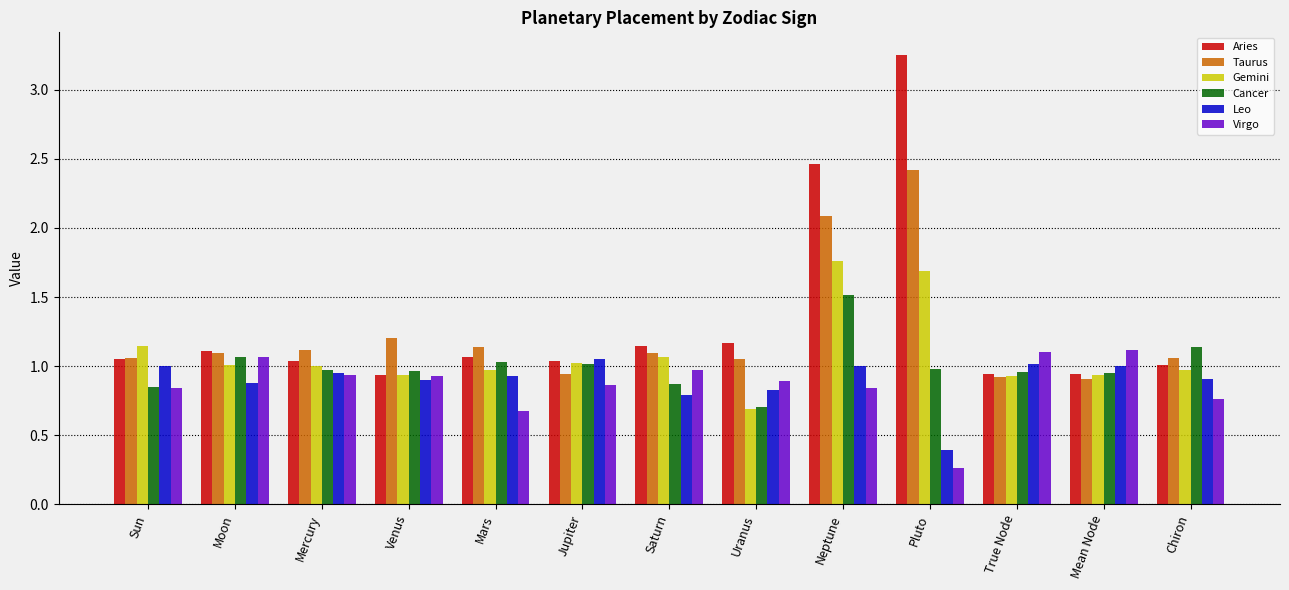

What is the difference between the maximum and minimum values in the Taurus series?

1.5